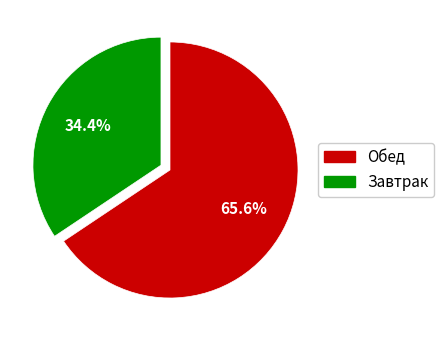

Does any single category account for the majority?

Yes